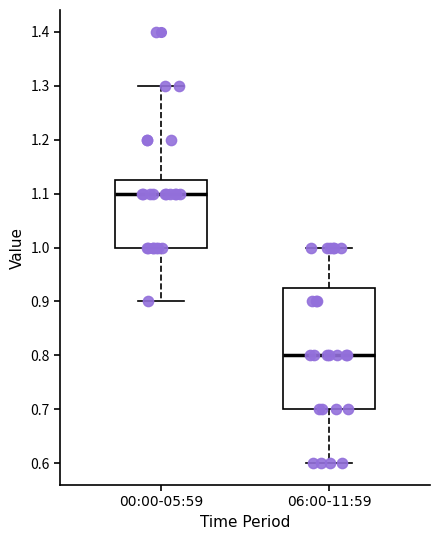

Reading left to right, read every box against the y-axis: the position of its median line, the range the box covers, and the ends of its whiskers. The values are not printed on the chart, so give them approximately, as read against the axis.

00:00-05:59: median 1.10, box 1.00 to 1.13, whiskers 0.90 to 1.30
06:00-11:59: median 0.80, box 0.70 to 0.93, whiskers 0.60 to 1.00